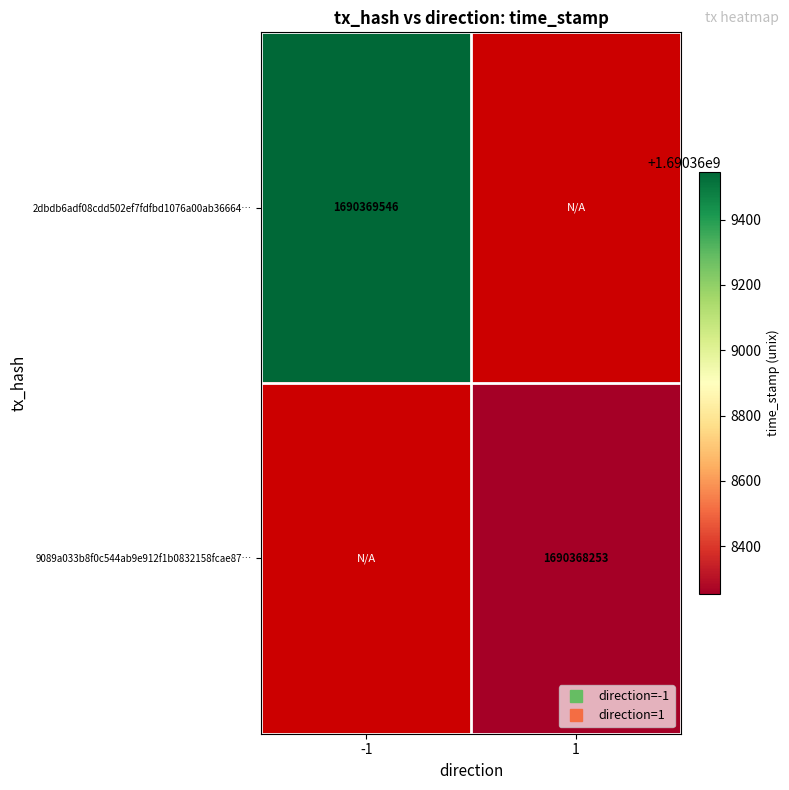

Which category has the lowest value across all series?

direction_1